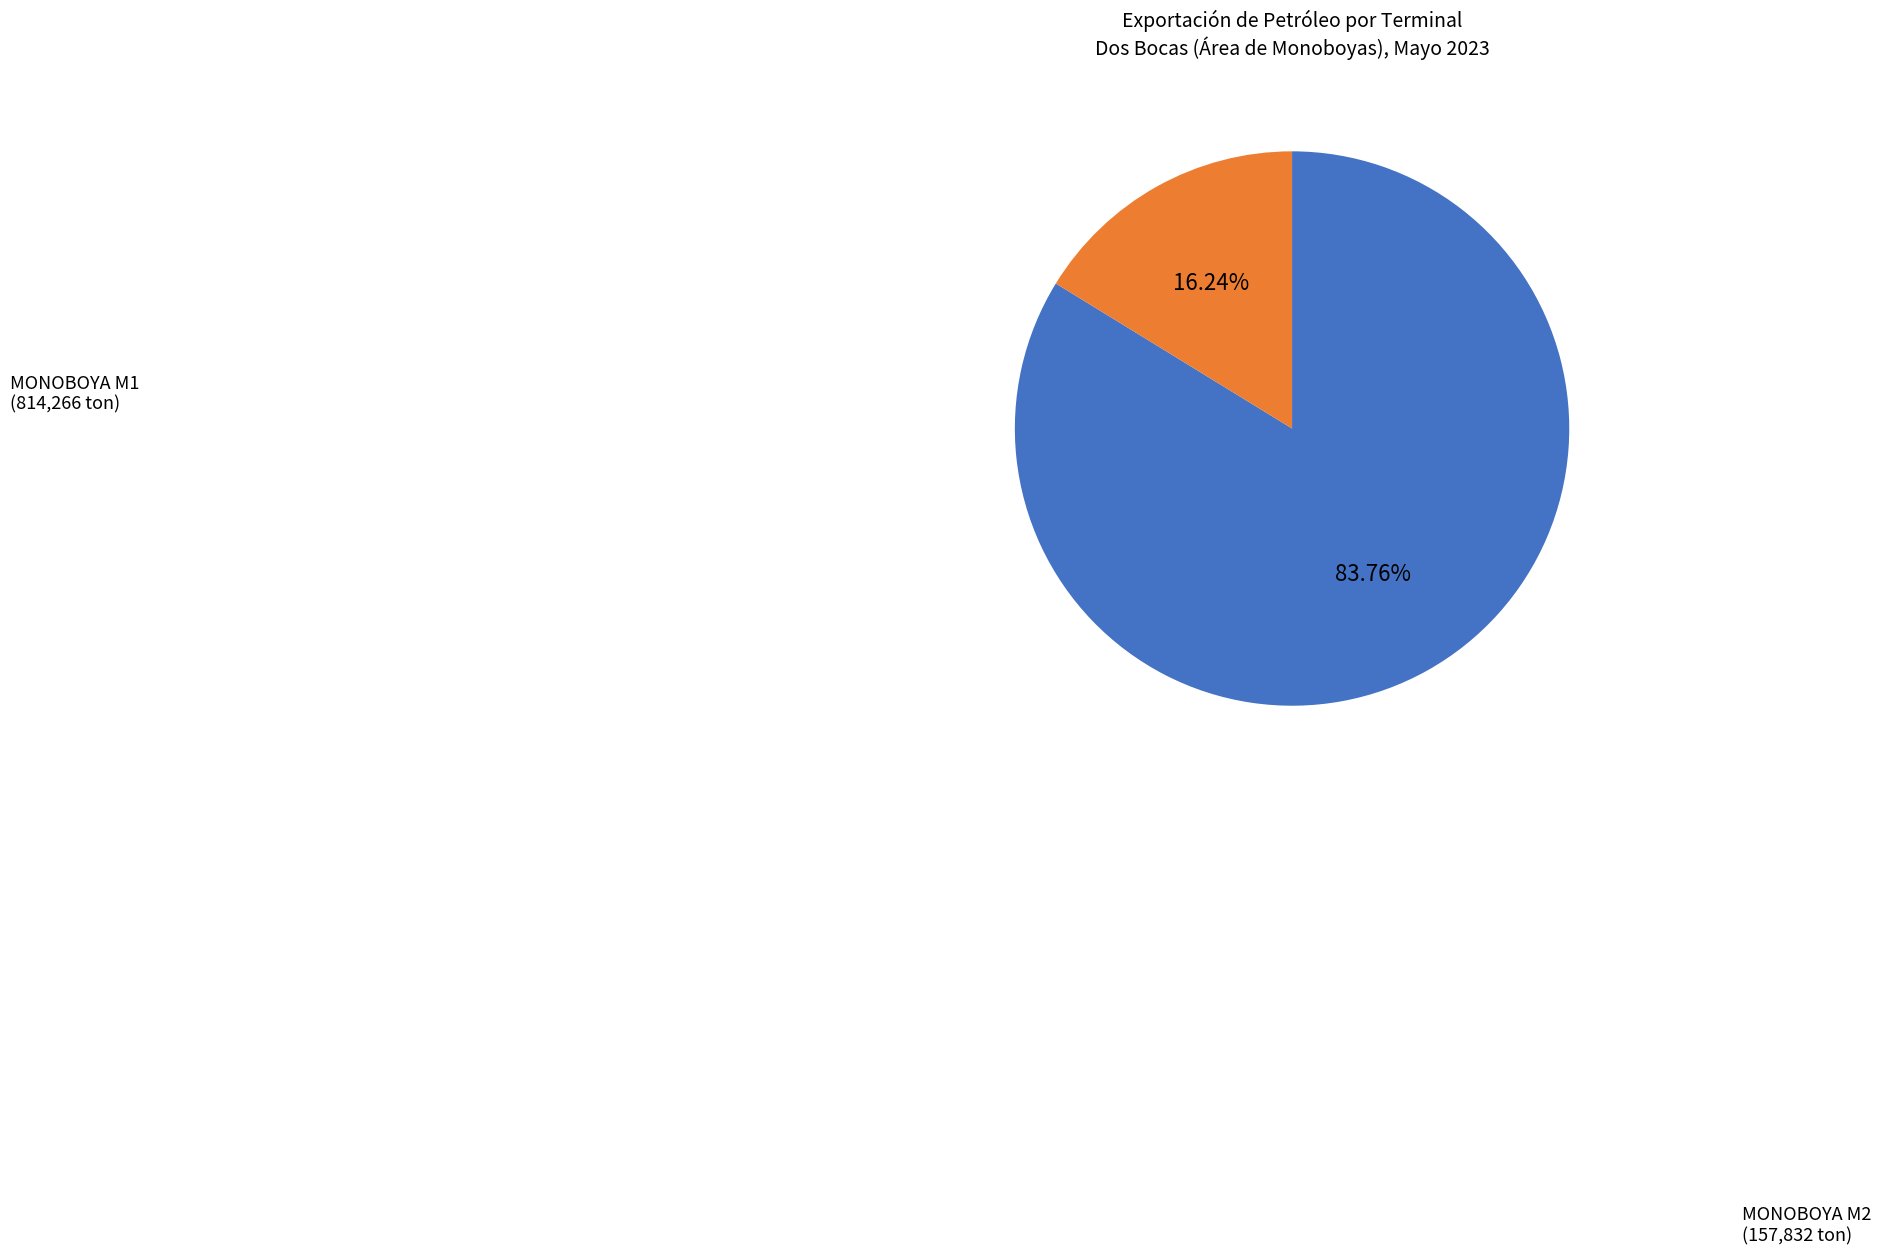

Is there a majority slice in this chart?

Yes